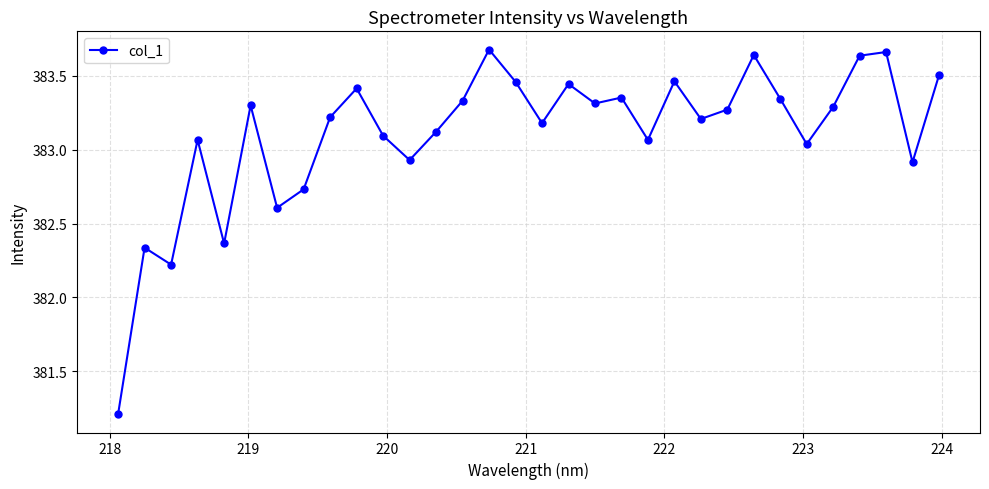

True or false: the data has more than 2 interior local peaks.

True